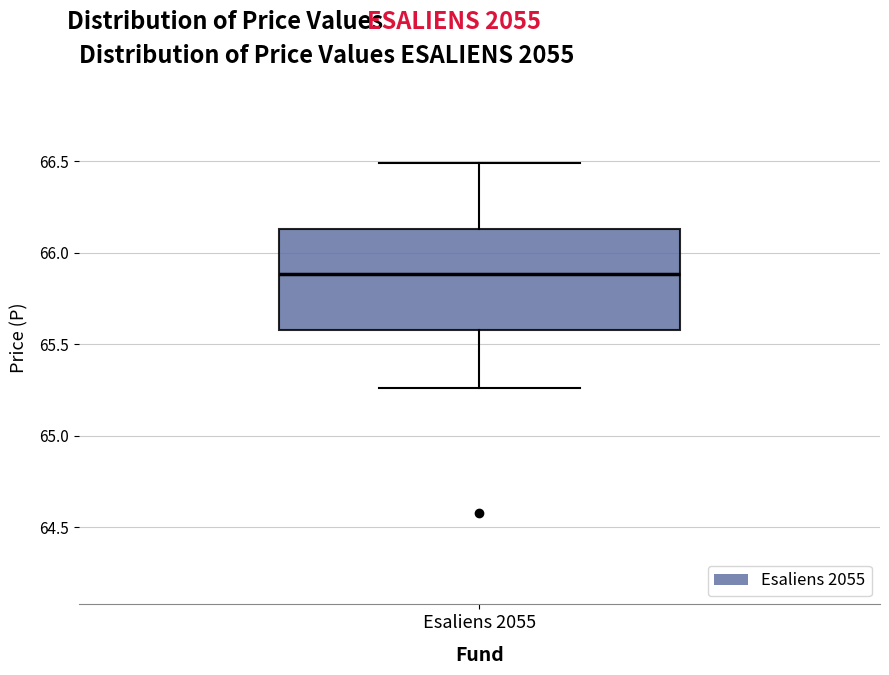

Where is the lower edge of the box for Esaliens 2055 on the y-axis? The values are not printed on the chart, so give them approximately, as read against the axis.

65.60